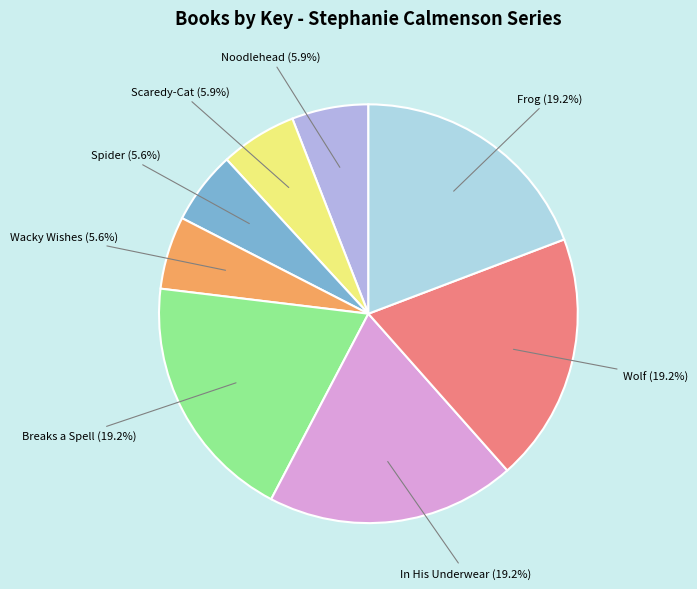

Approximately how many times larger is the value at Noodlehead (5.9%) compared to Wacky Wishes (5.6%)?

1.1